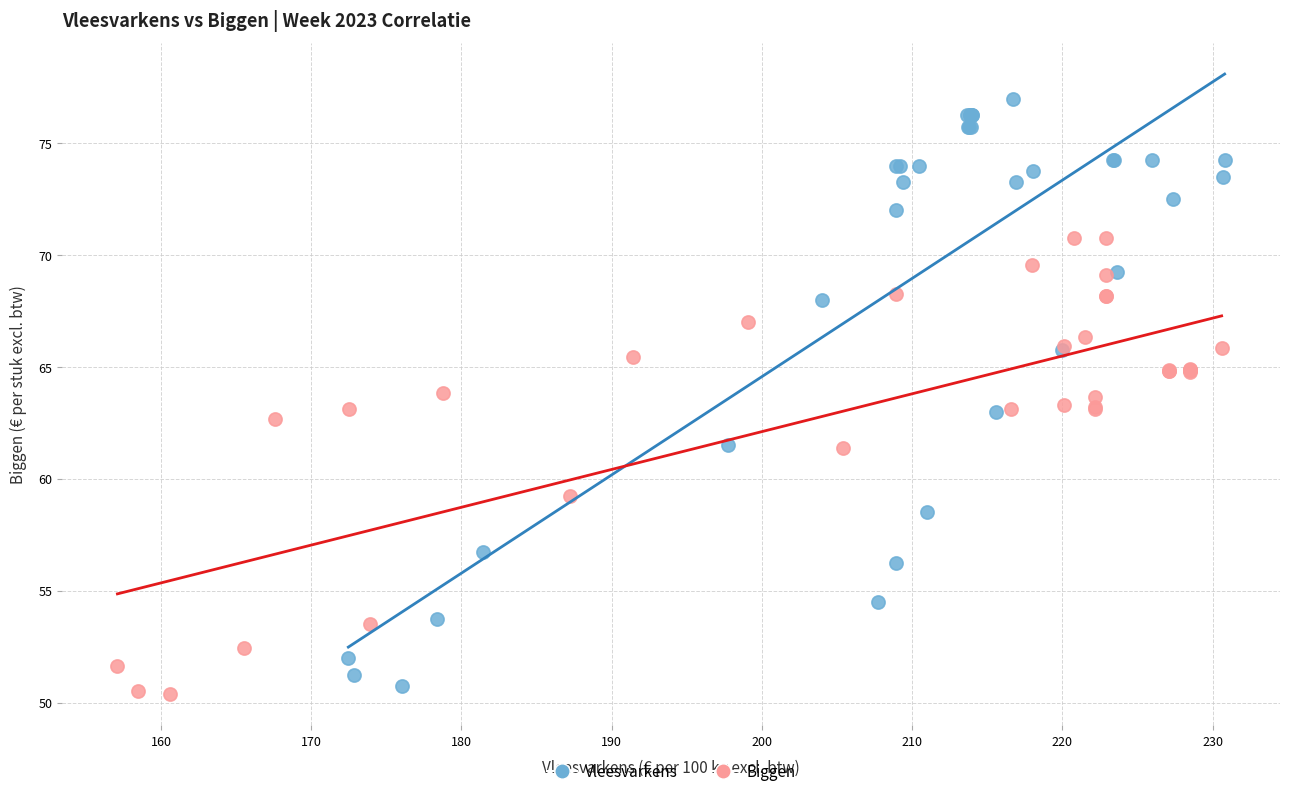

Which series has the widest spread of Y values?

Vleesvarkens